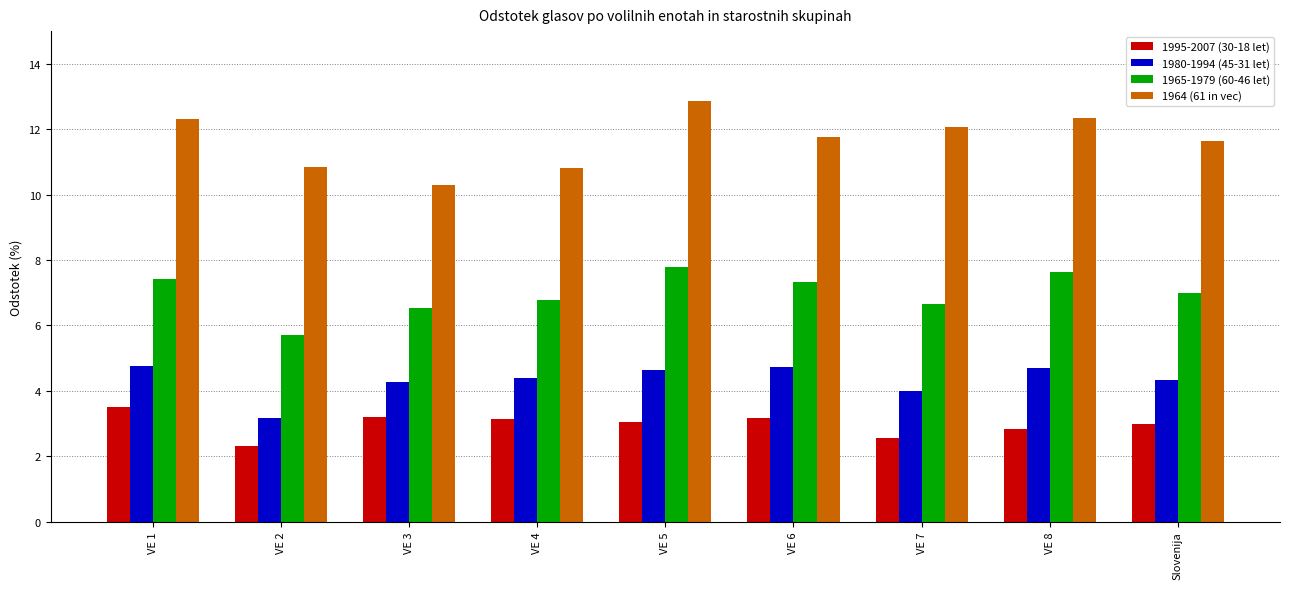

Which category has the lowest value across all series?

VE 2